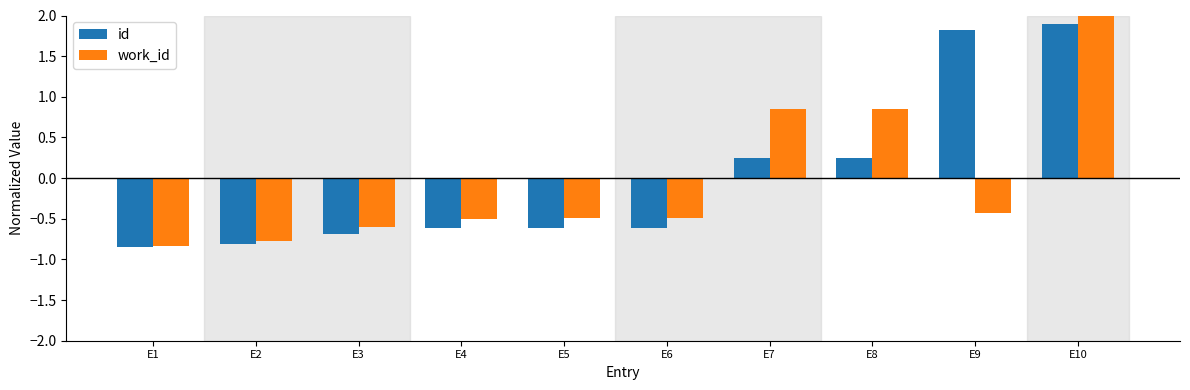

Rank the series by their average value, from highest to lowest.

id, work_id